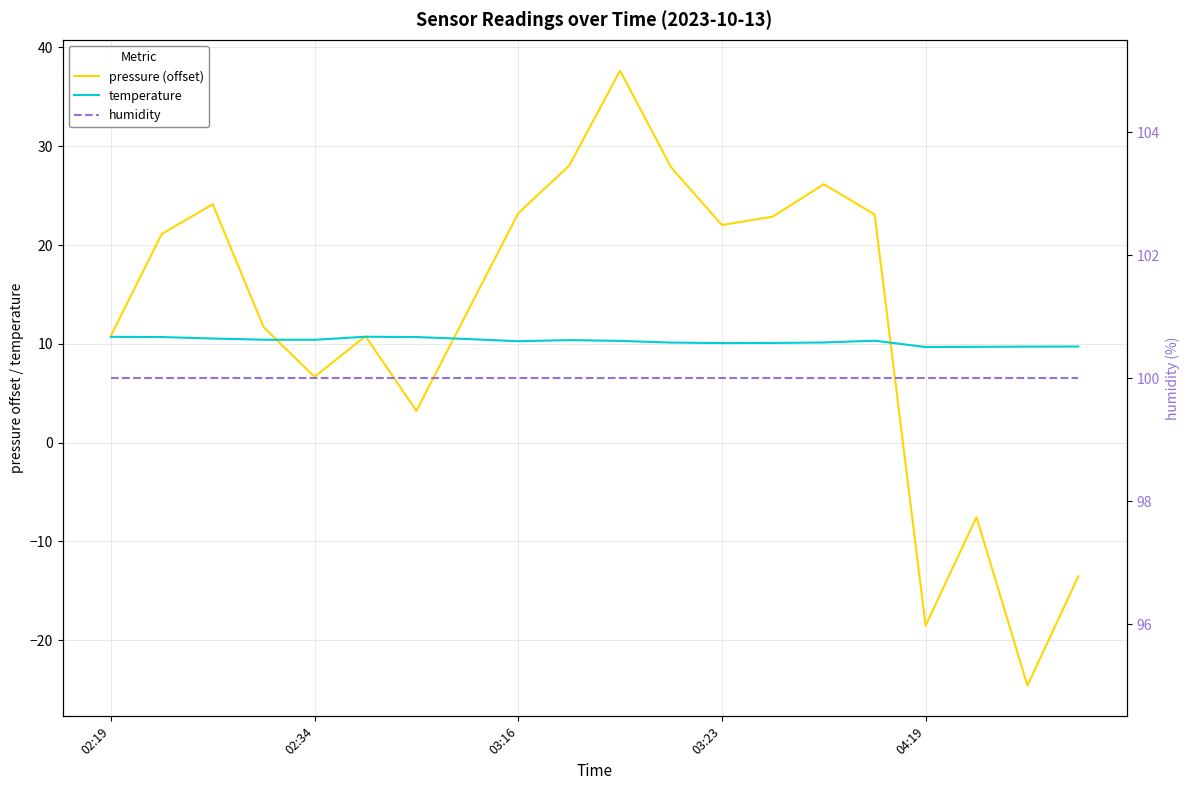

How many positive values does the pressure (offset) series have?

16